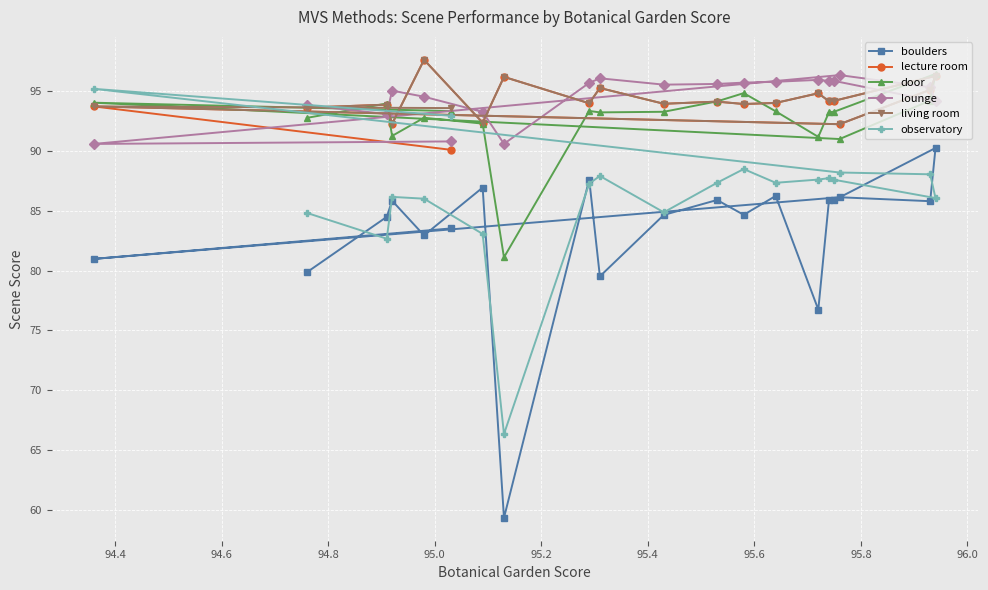

After their last crossing, which series has the higher values: door or living room?

living room